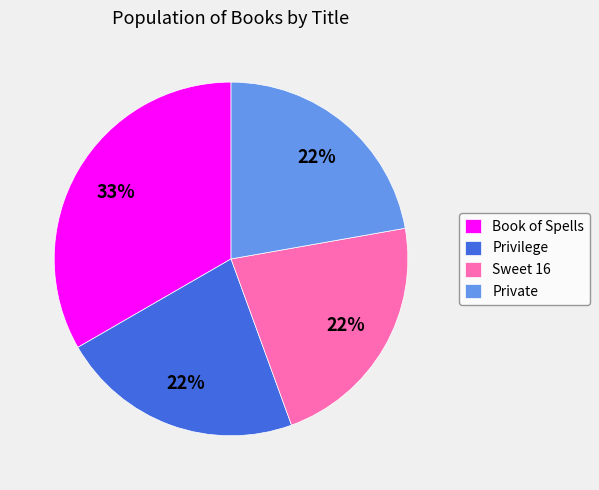

Is it true that Book of Spells is 47% of the pie?

False